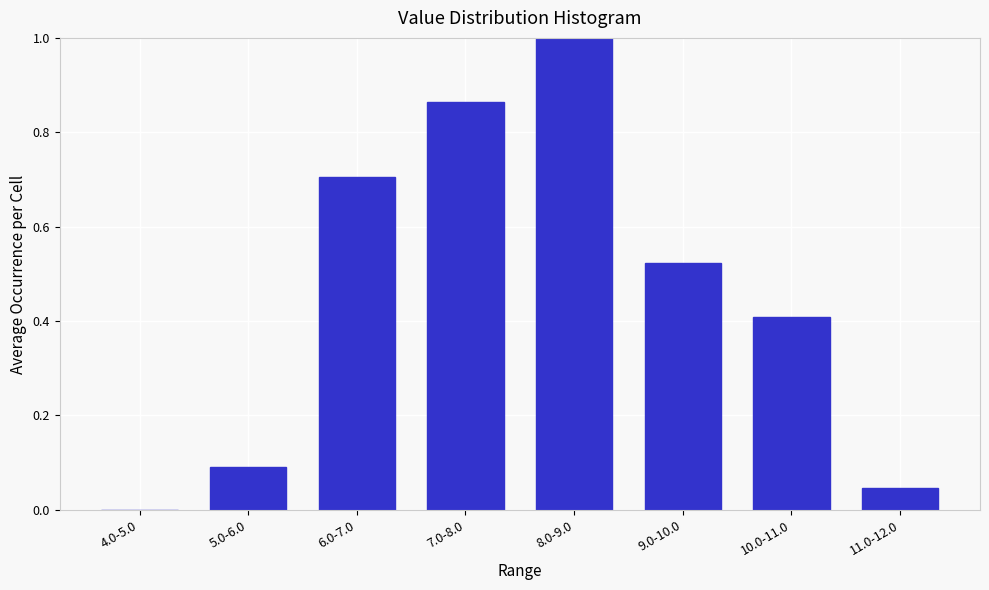

The value at 5.0-6.0 is 0.1. True or false?

True